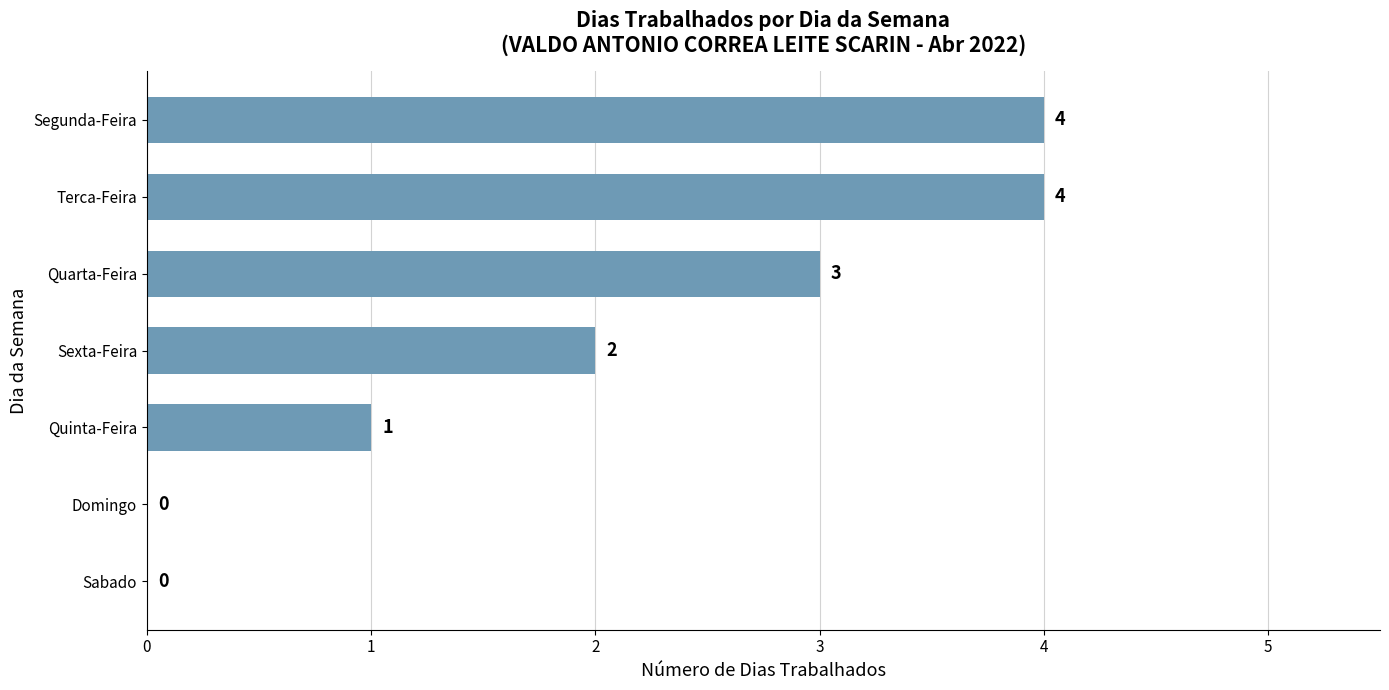

How many categories are shown in the chart?

7